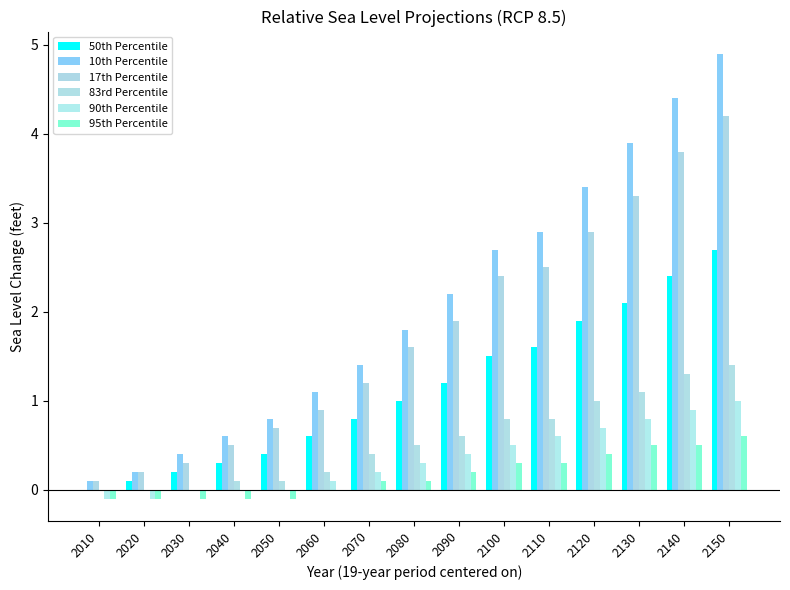

At how many categories does at least one series exceed 0?

15